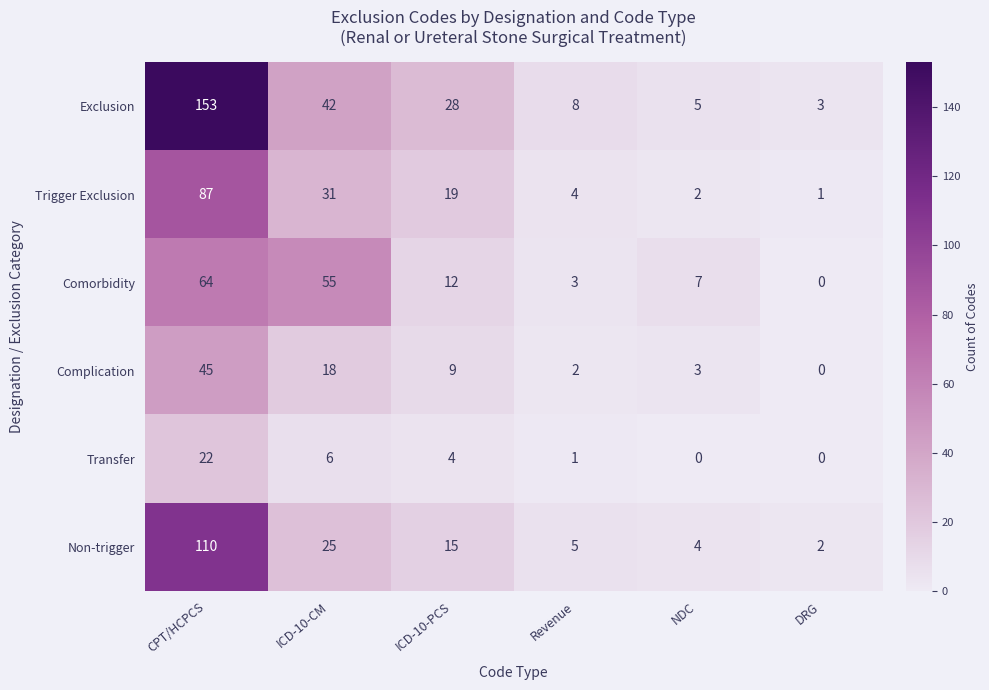

Which label corresponds to the largest value in the chart?

CPT/HCPCS